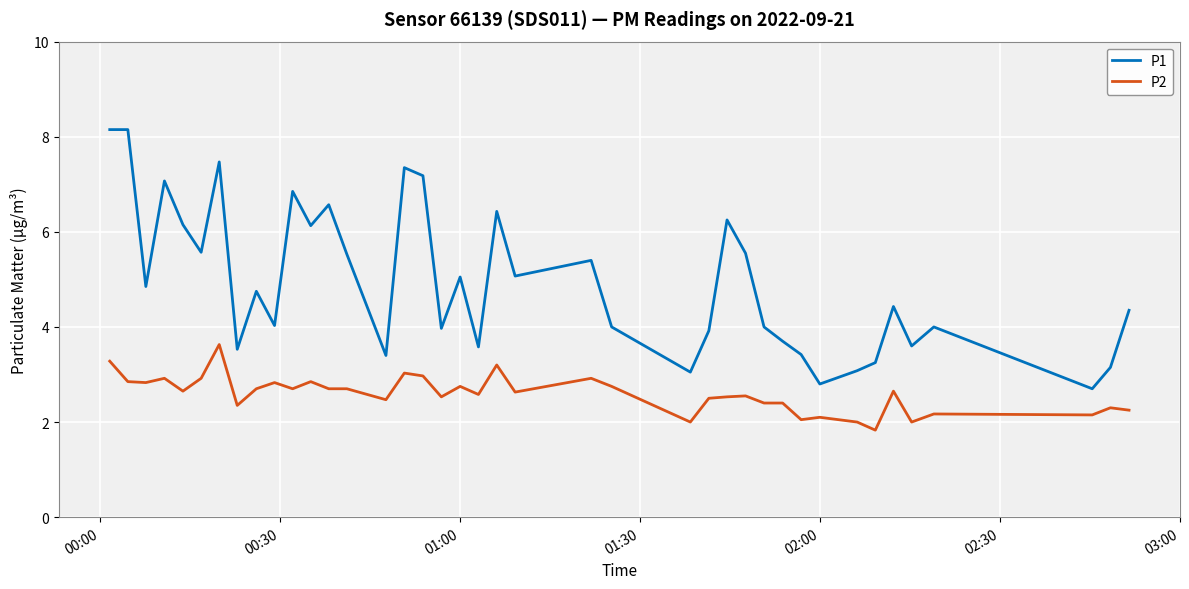

Rank the series by their maximum value, from lowest to highest.

P2, P1